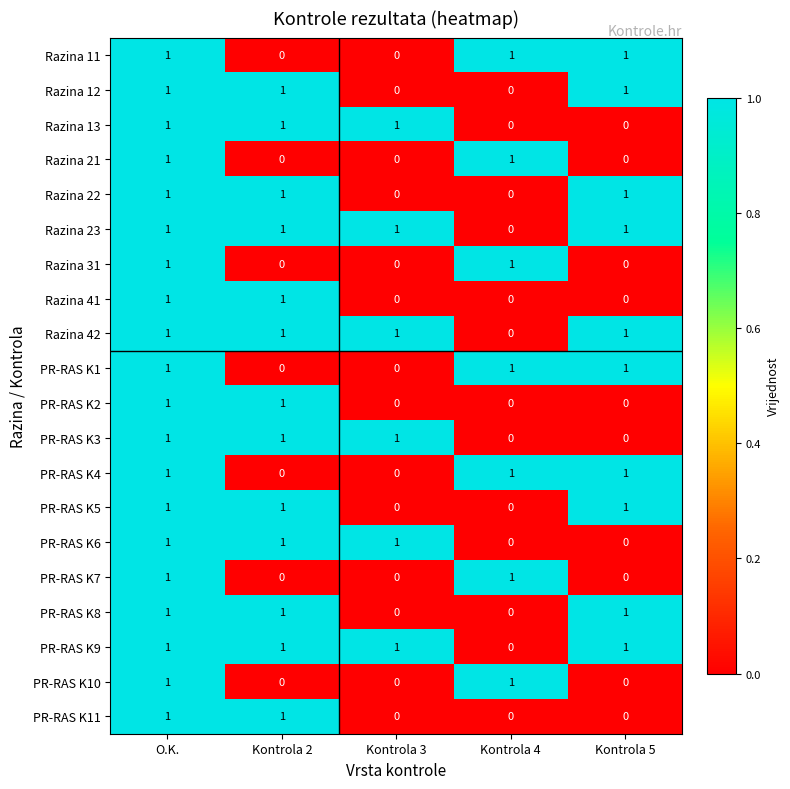

Is it true that PR-RAS K8 equals 0 at Kontrola 4?

True